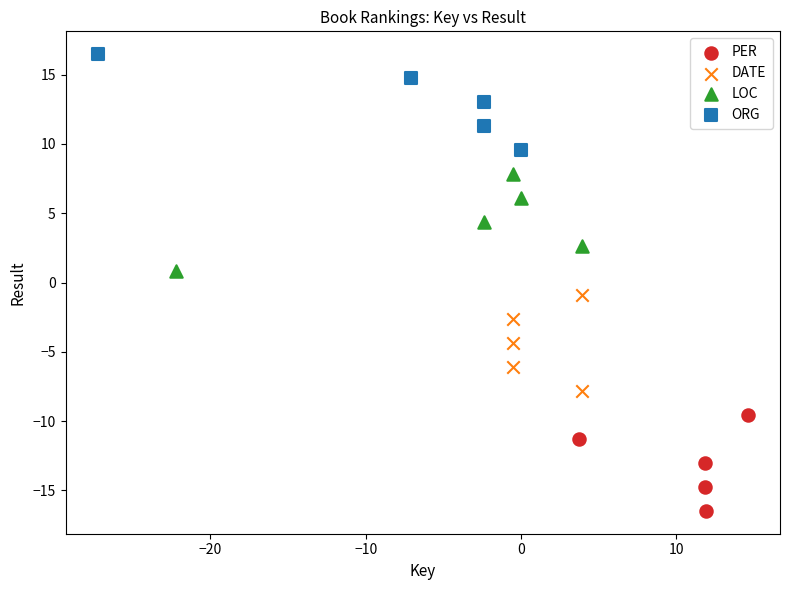

Which series contains the lowest Y value?

PER